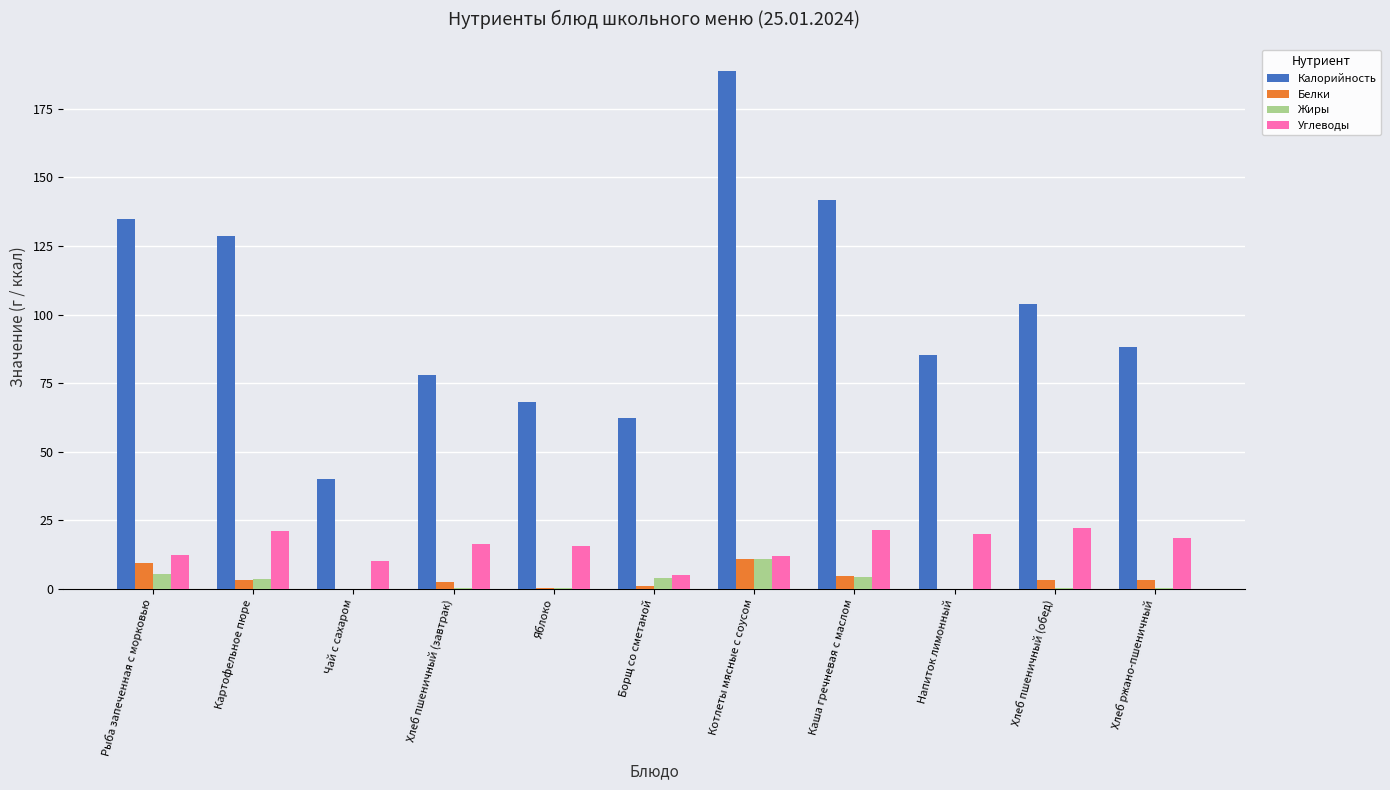

What are all the series names shown in the legend?

Калорийность, Белки, Жиры, Углеводы